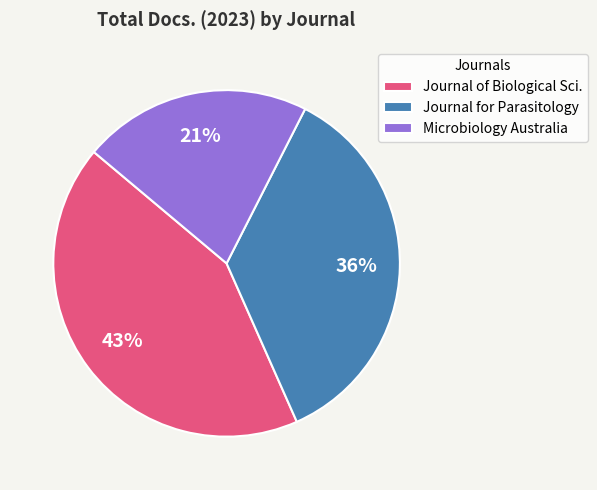

How many segments does this pie chart have?

3